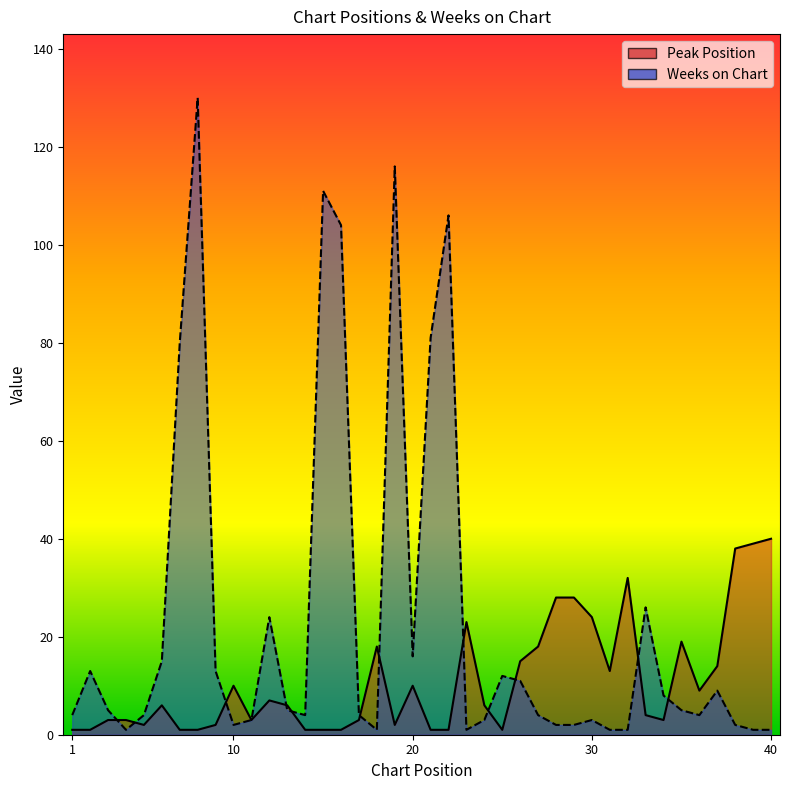

At which label does Weeks on Chart reach its peak?

8